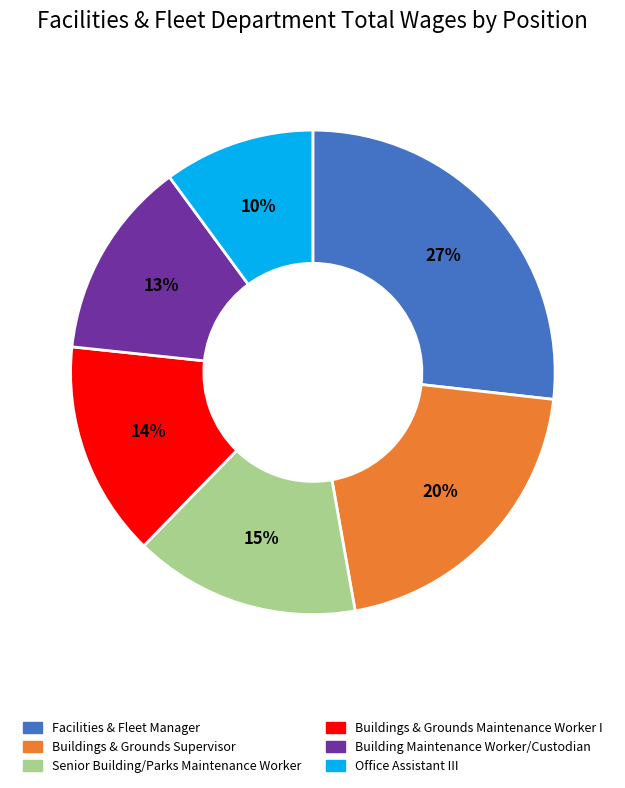

Which category has the smallest portion of the pie?

Office Assistant III